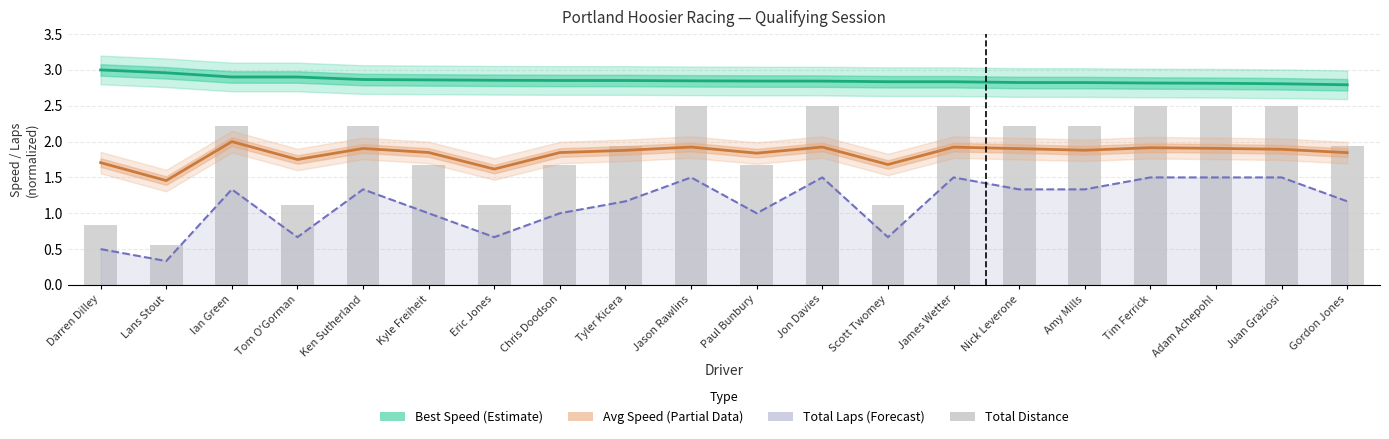

What is the difference between the Avg Speed (Partial) values at Adam Achepohl and Eric Jones?

0.3